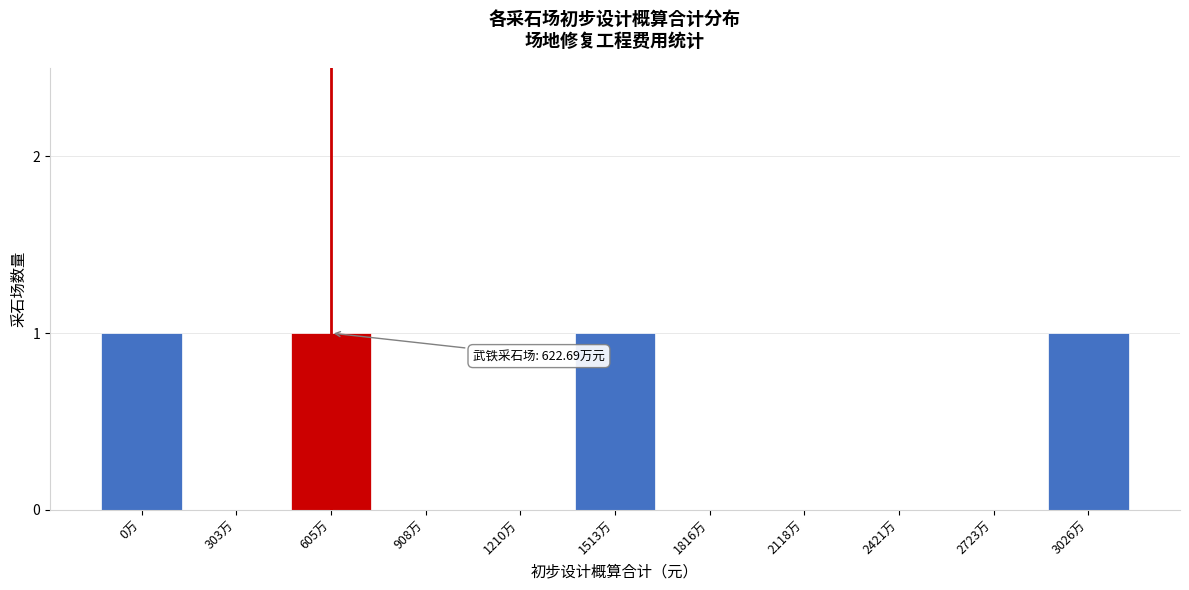

What is the sum of all values?

4